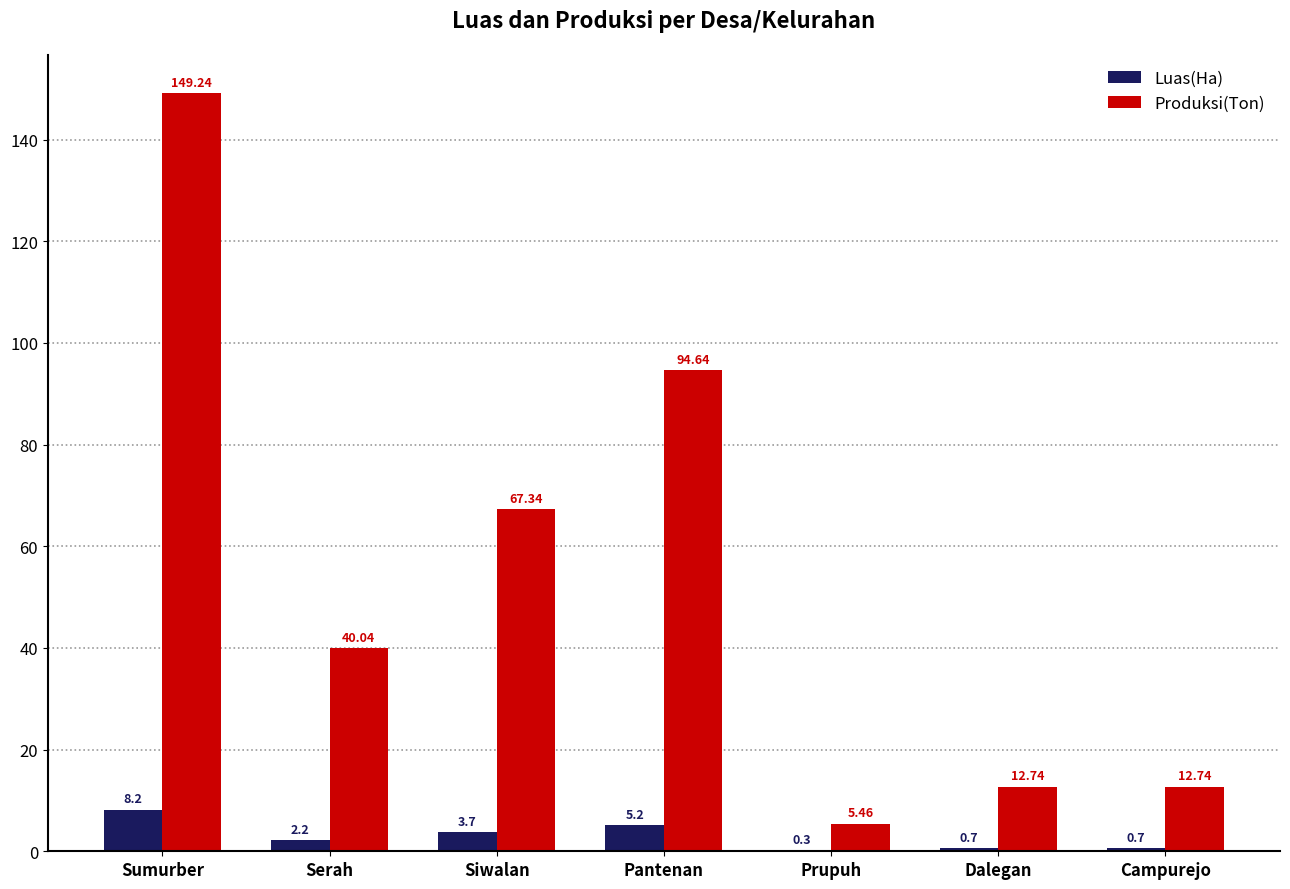

How many data points in Luas(Ha) are above 2?

4